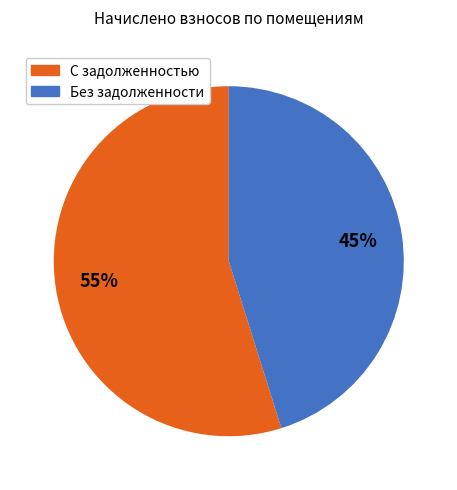

To the nearest percent, what is the average slice percentage?

50%